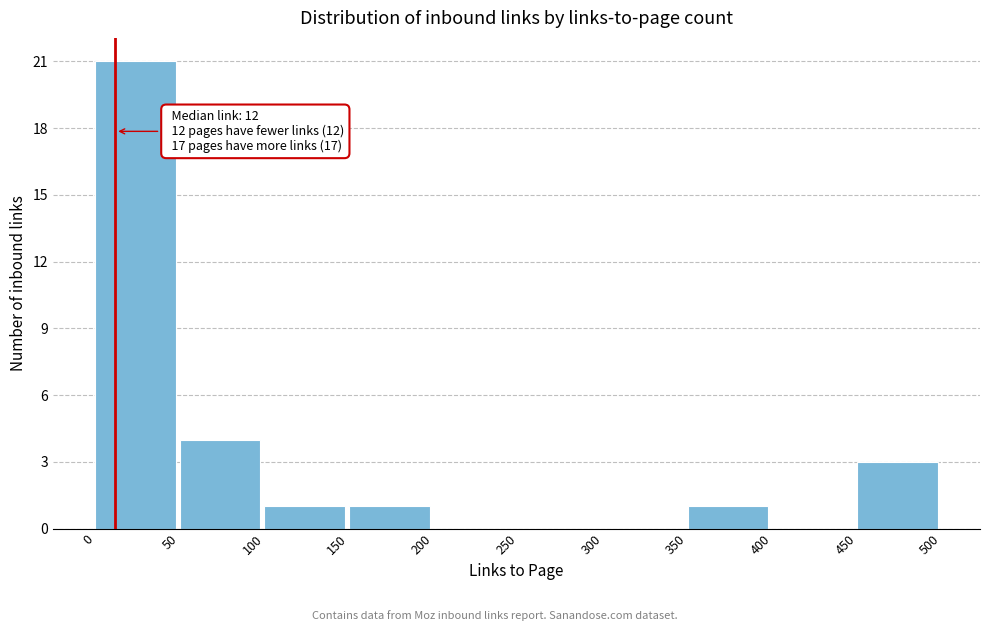

Which range on the x-axis has the tallest bar?

0 to 50